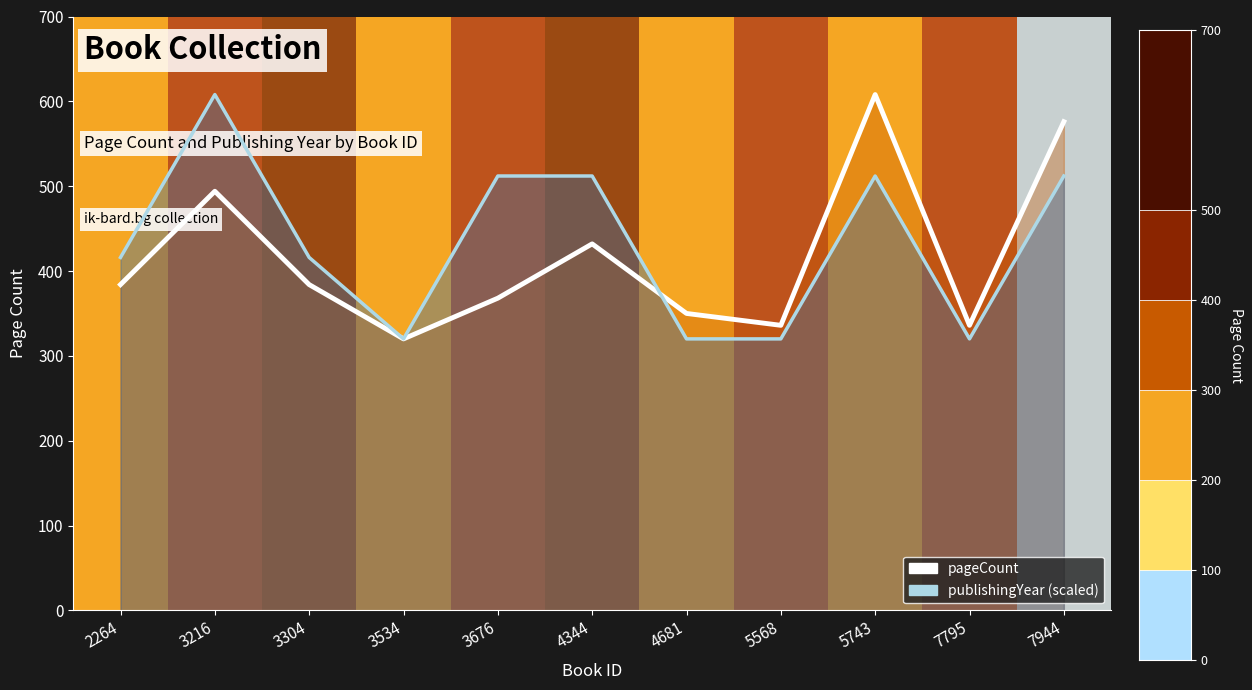

Is it true that pageCount (line) equals 368 at 3676?

True